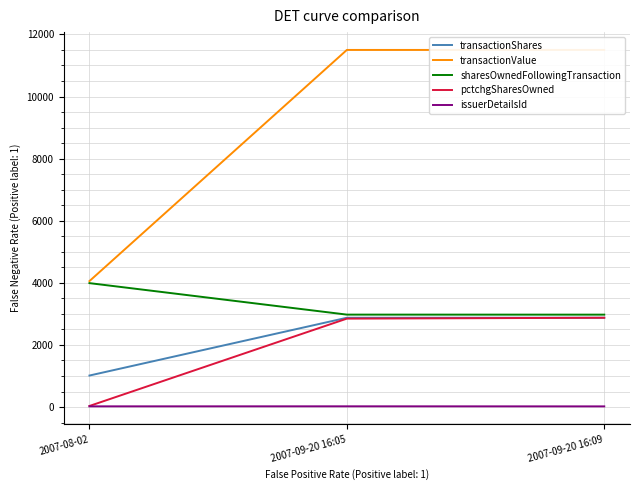

What is the label of the 2nd point from the right?

2007-09-20 16:05